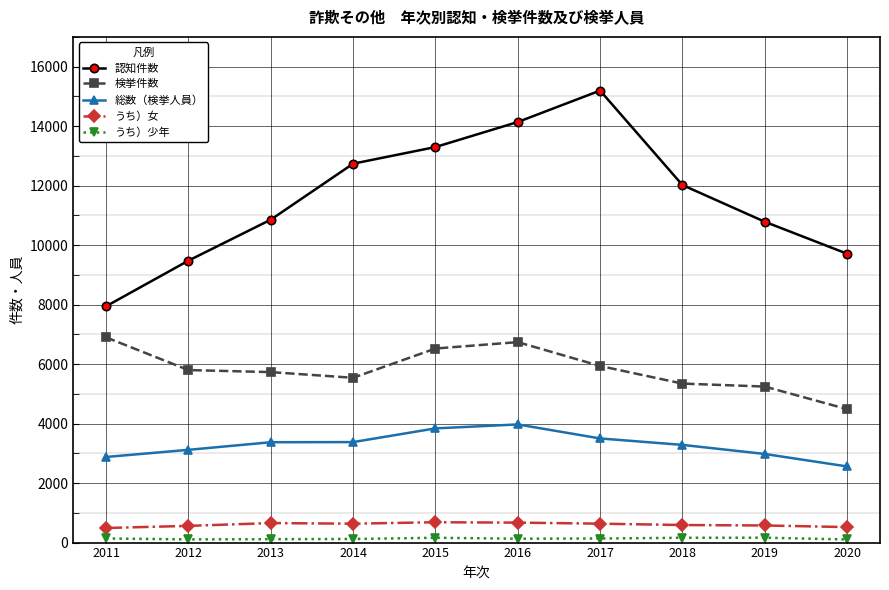

Which series has the largest total across all categories?

認知件数